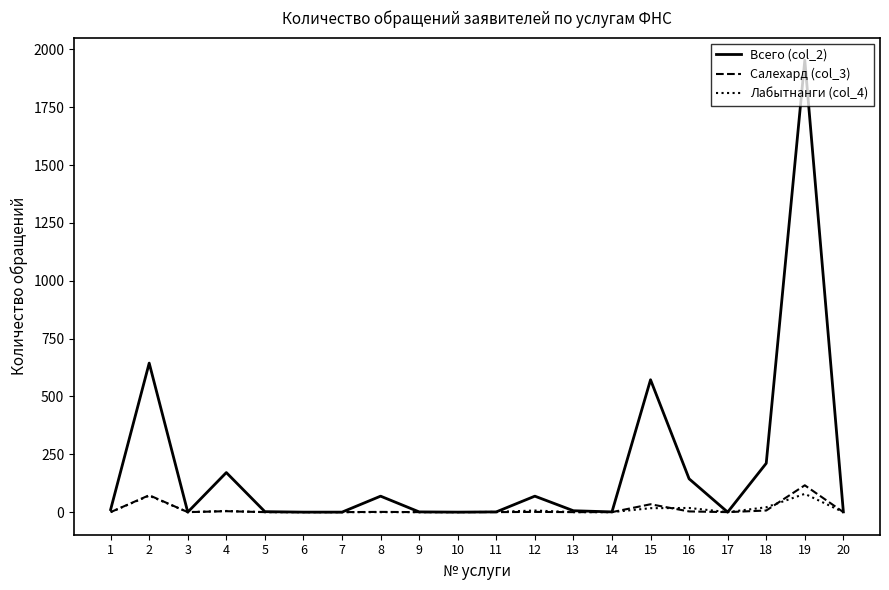

What is the average value of the Всего (col_2) series?

193